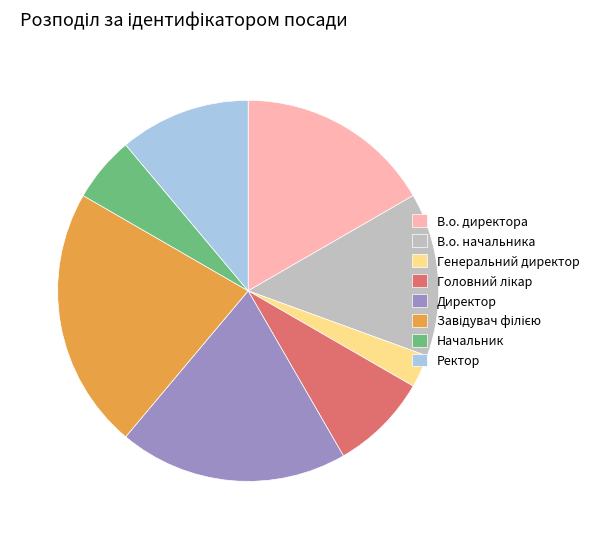

Is there any slice that represents more than half of the pie?

No